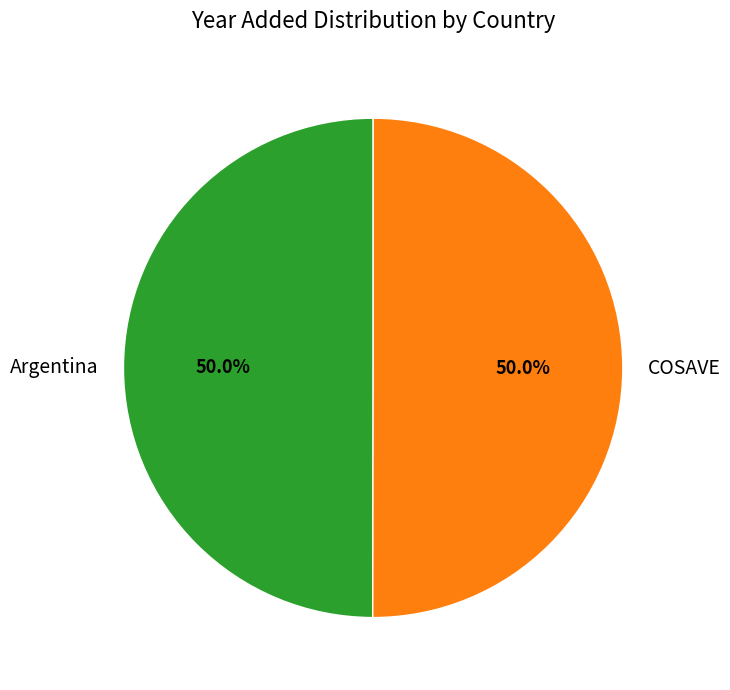

Combined, what portion of the pie is COSAVE and Argentina?

100.0%